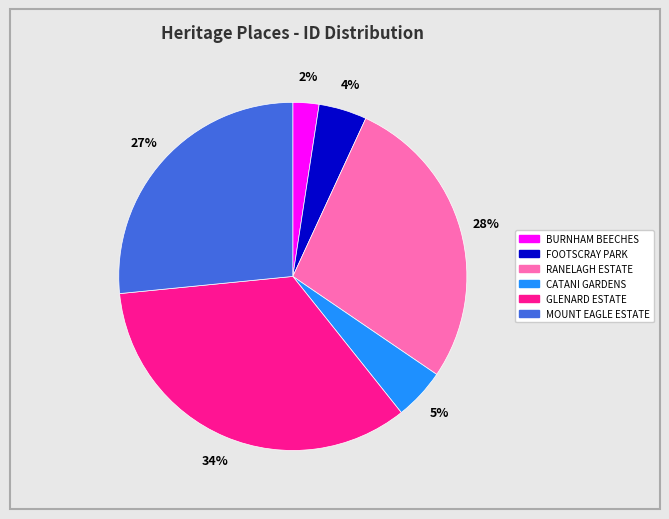

Is the sum of RANELAGH ESTATE and GLENARD ESTATE greater than half?

Yes